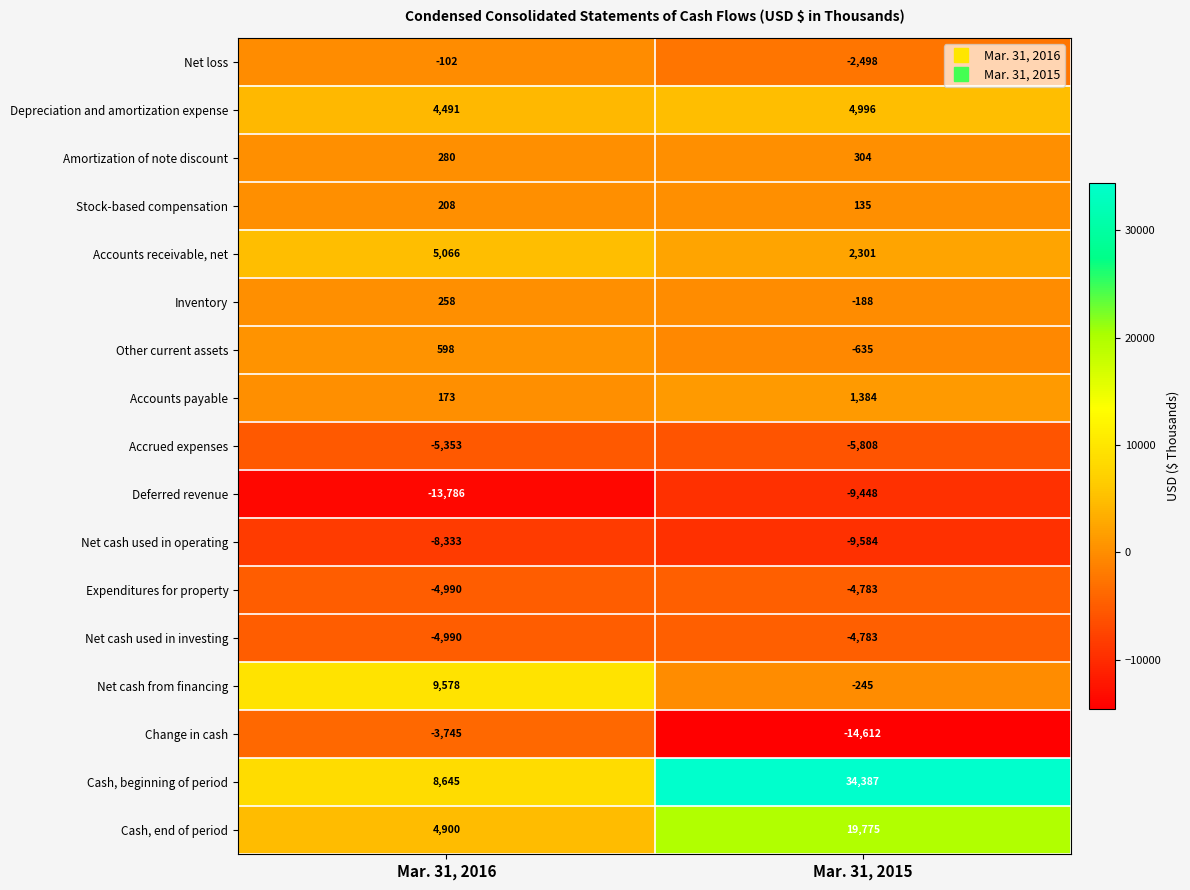

True or false: Accrued expenses has a value of -5808 at Mar. 31, 2015.

True